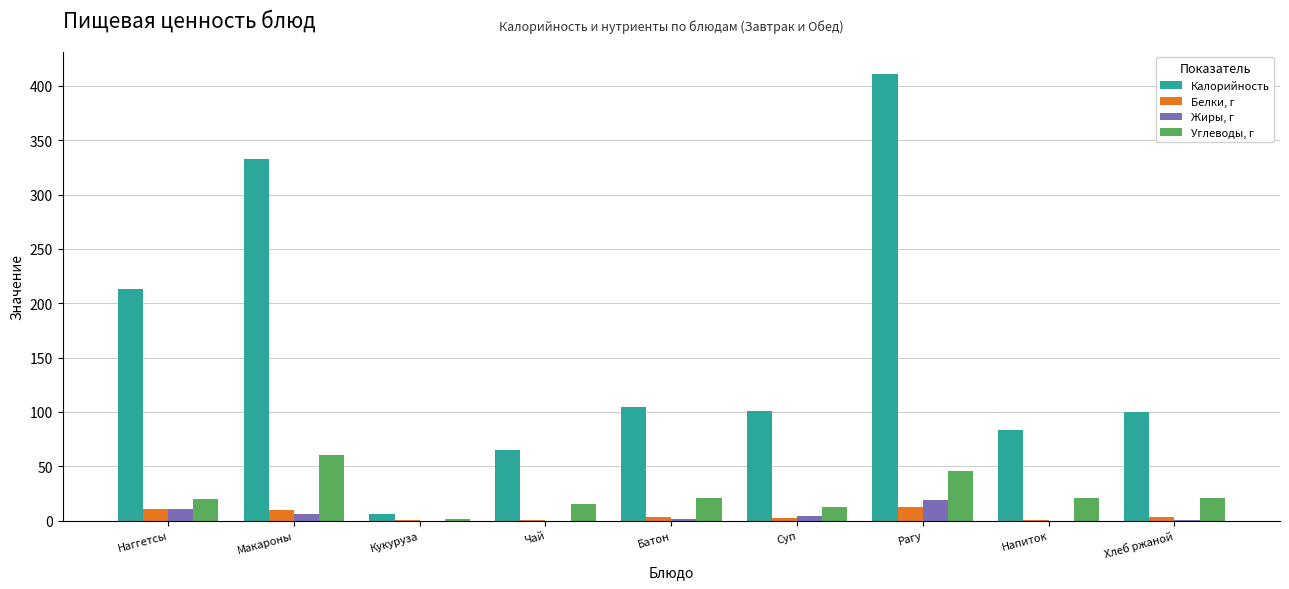

Is the value of Углеводы, г at Батон greater than the value of Жиры, г at Суп?

Yes